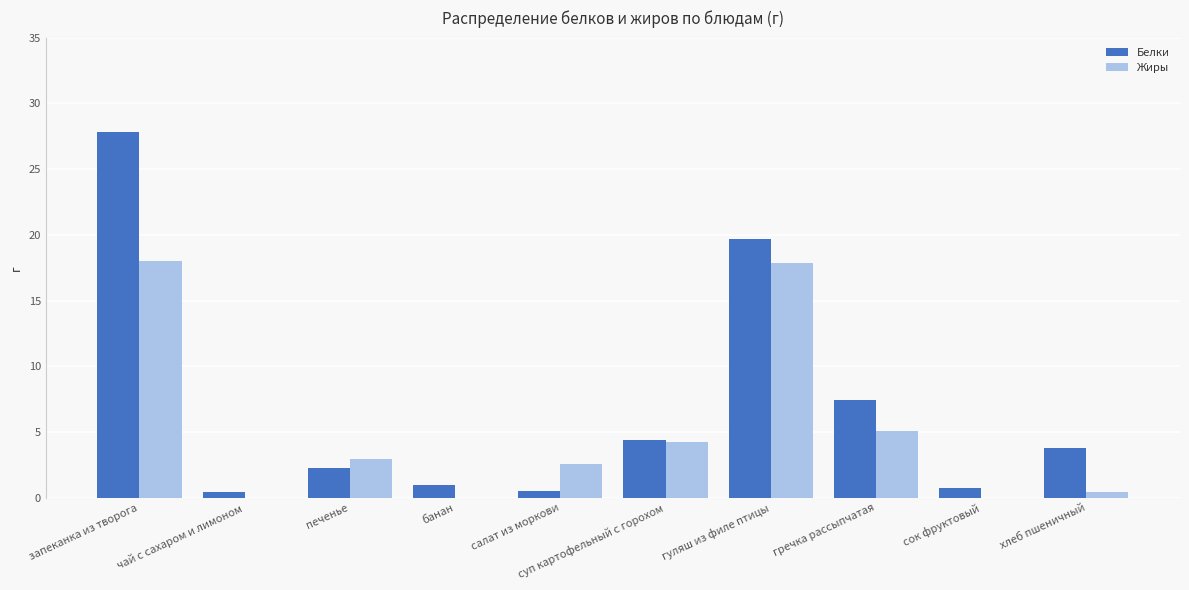

Which category has the highest value across all series?

запеканка из творога